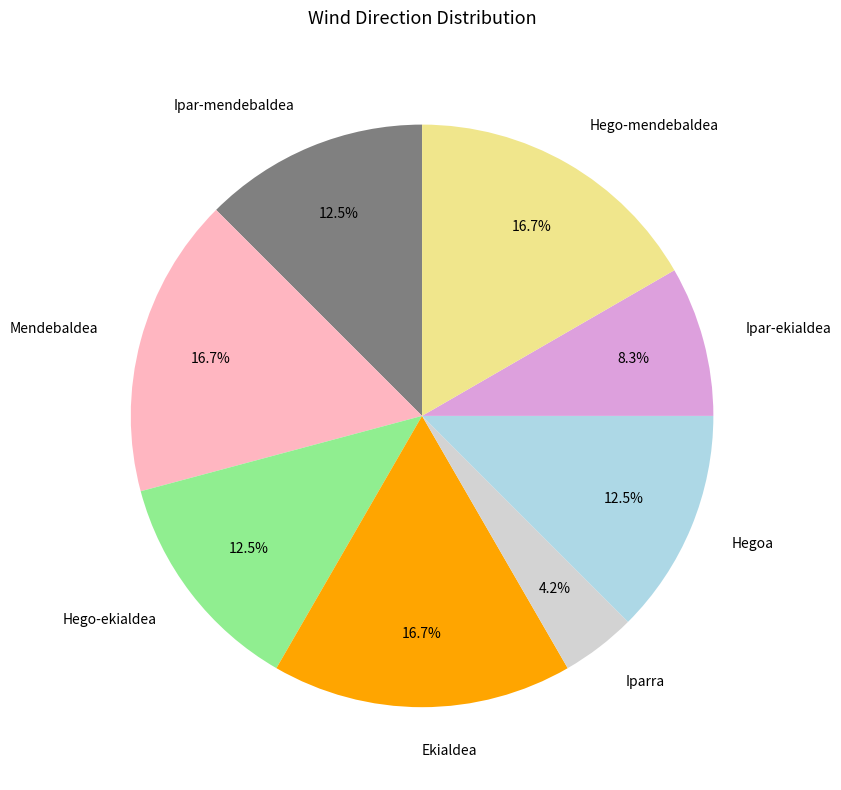

Which slice is the smallest?

Iparra